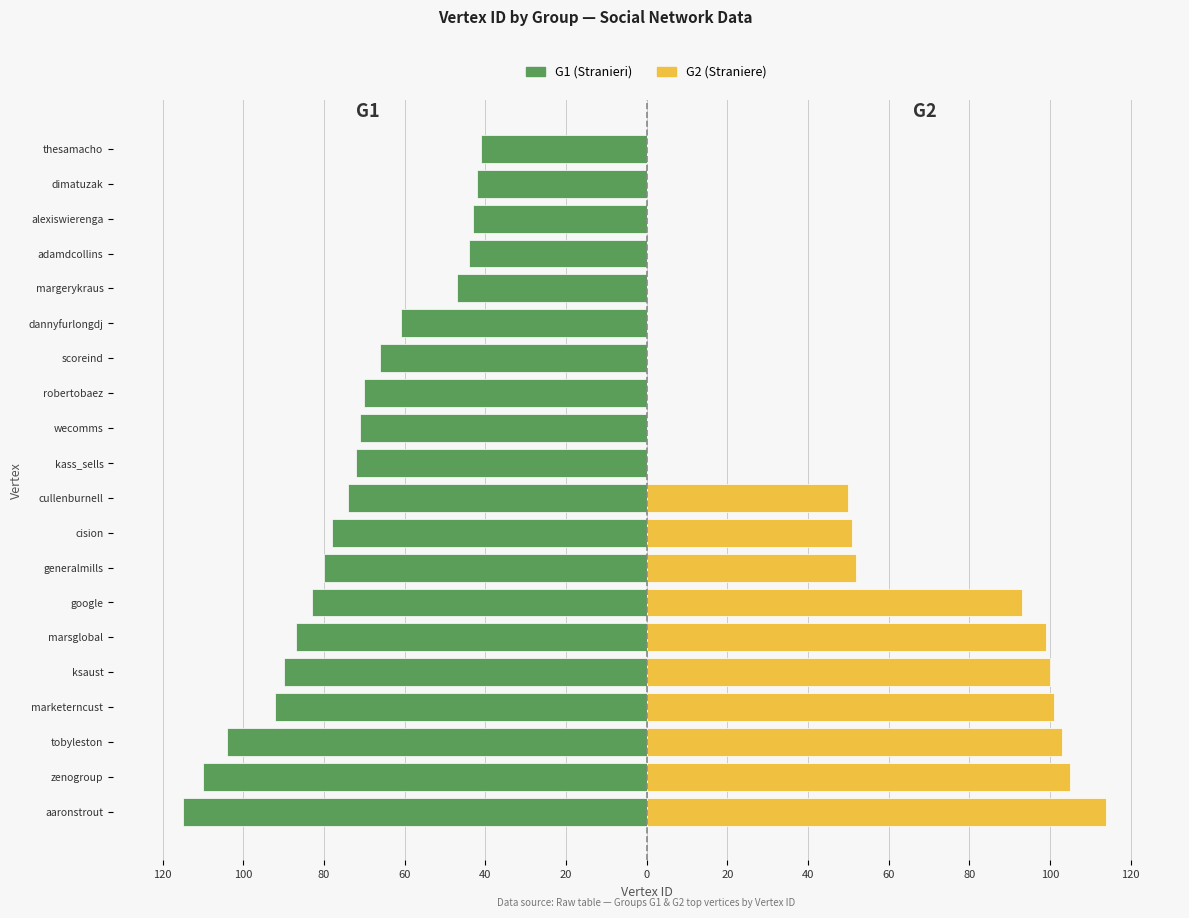

Does the chart contain any negative values?

Yes